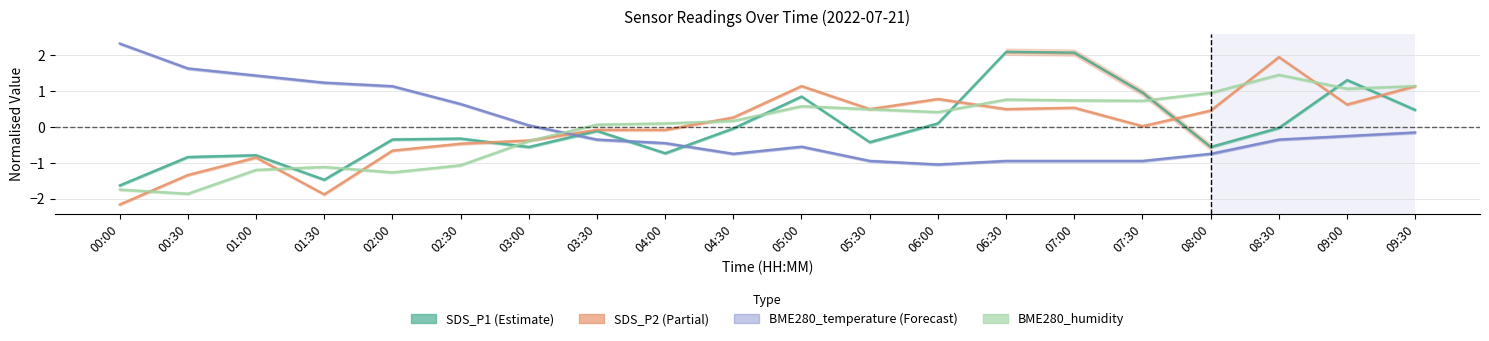

What is the maximum value for BME280_humidity?

1.5